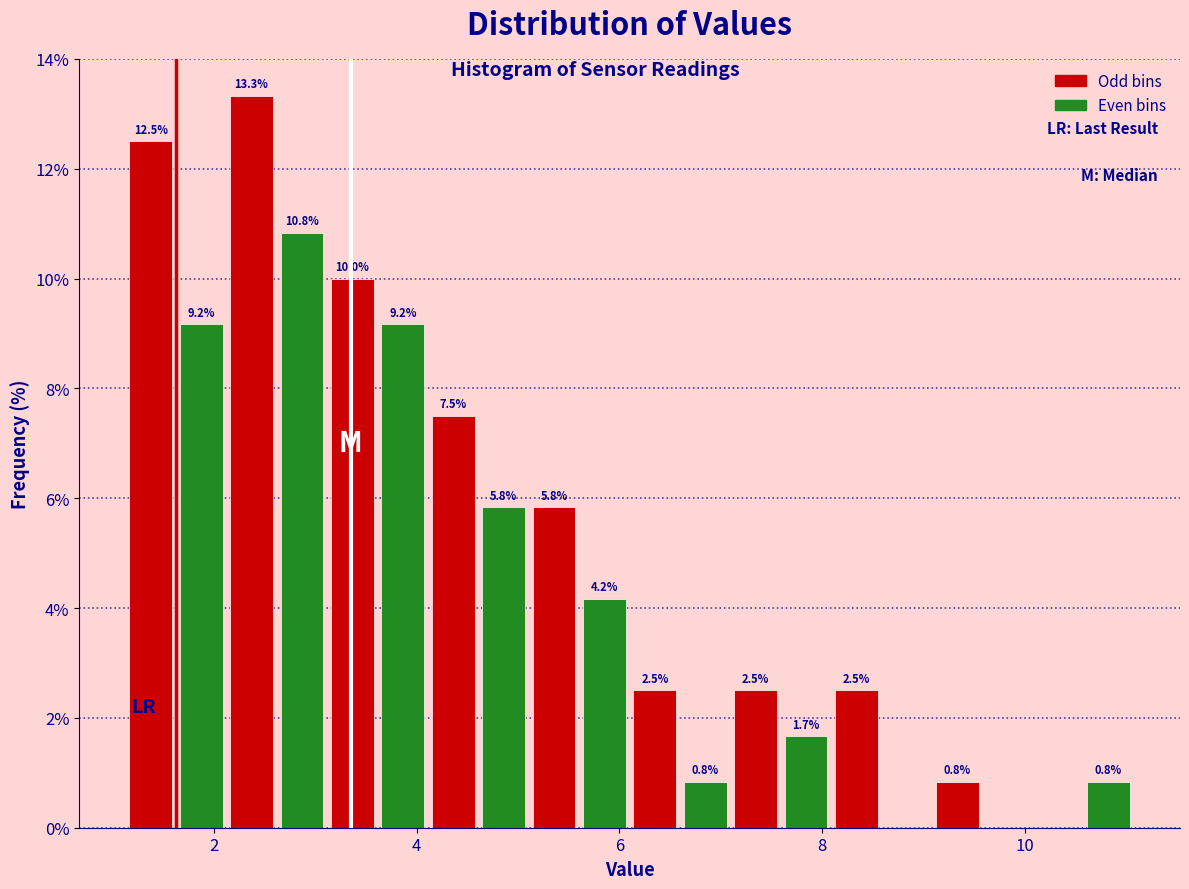

Read against the x-axis, roughly where is the centre of the tallest bar?

2.4